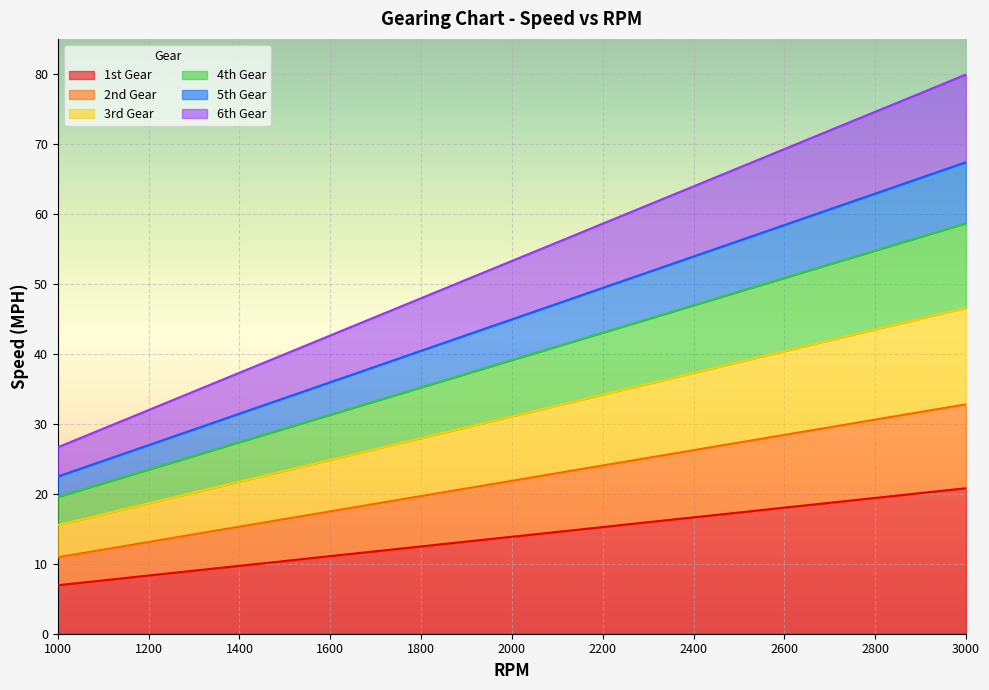

What is the value of the 3rd Gear point at the 8th from the left?

26.4